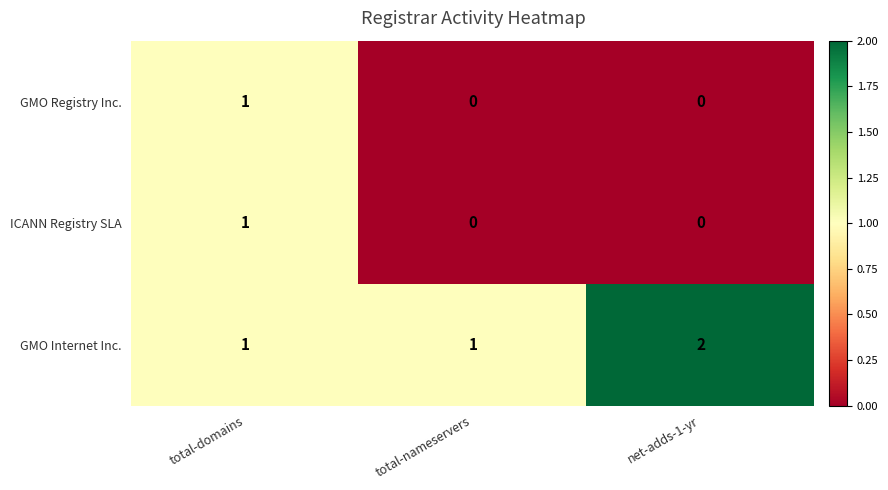

How many values in the ICANN Registry SLA series exceed 0?

1